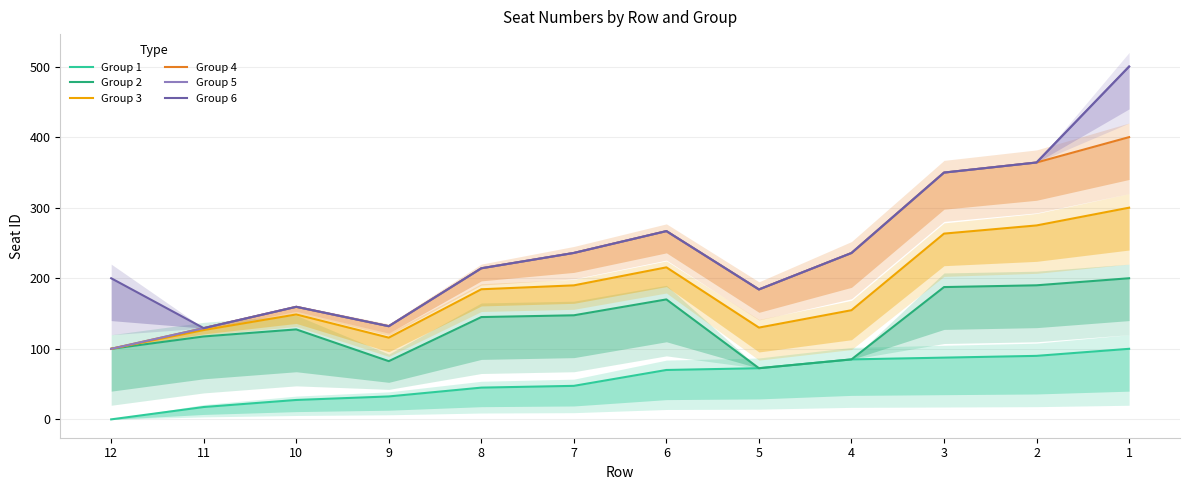

What is the value of the Group 6 point at the 7th from the left?

266.8